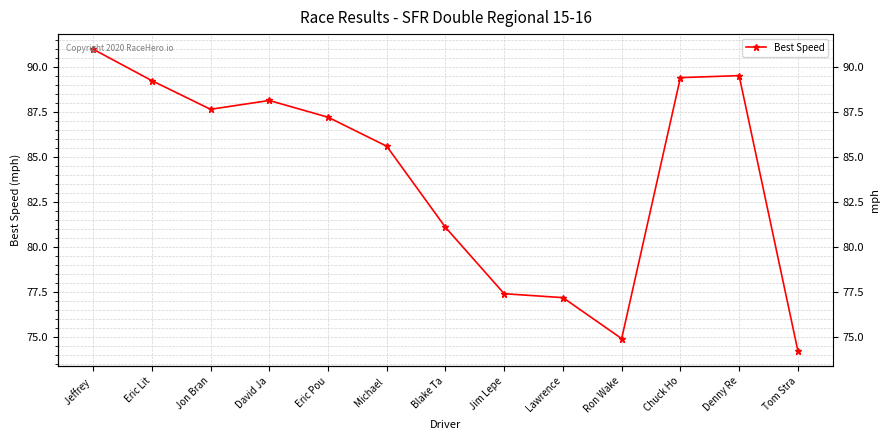

What is the maximum value shown in the chart?

91.0